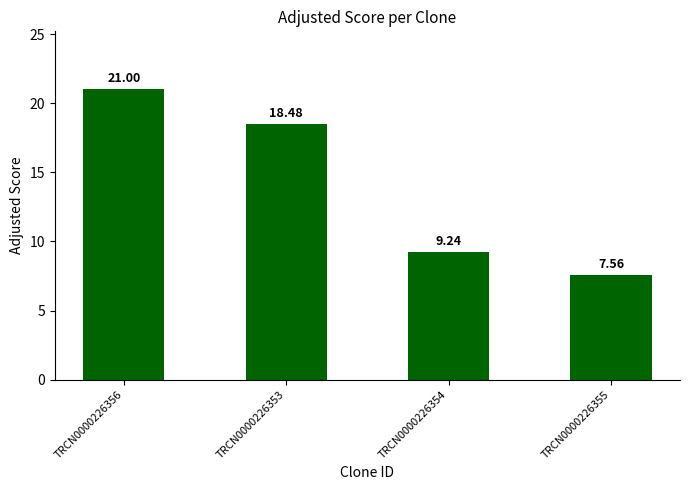

What is the maximum value shown in the chart?

21.0